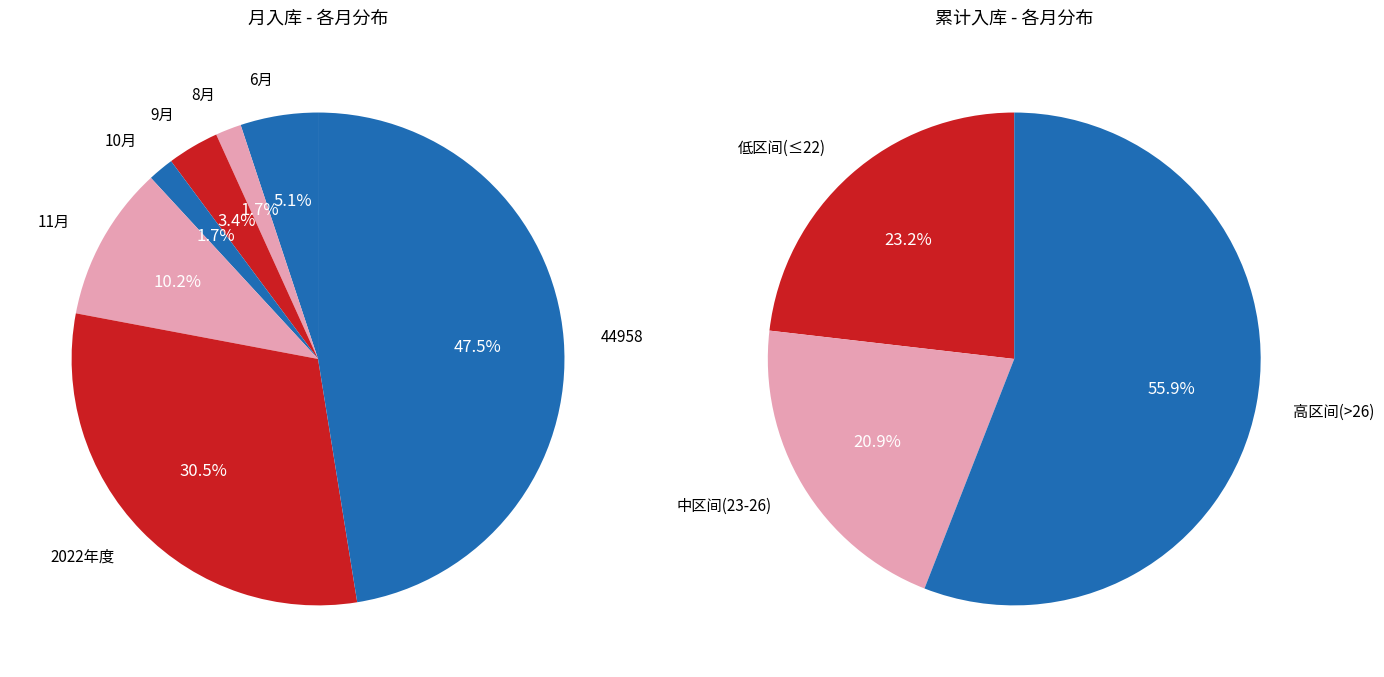

Is it true that 2022年度 is 23% of the pie?

False